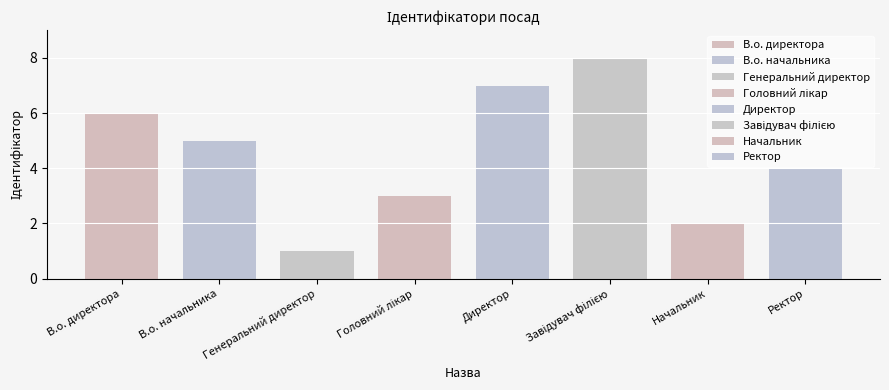

Between Ректор and В.о. начальника, which is larger?

В.о. начальника